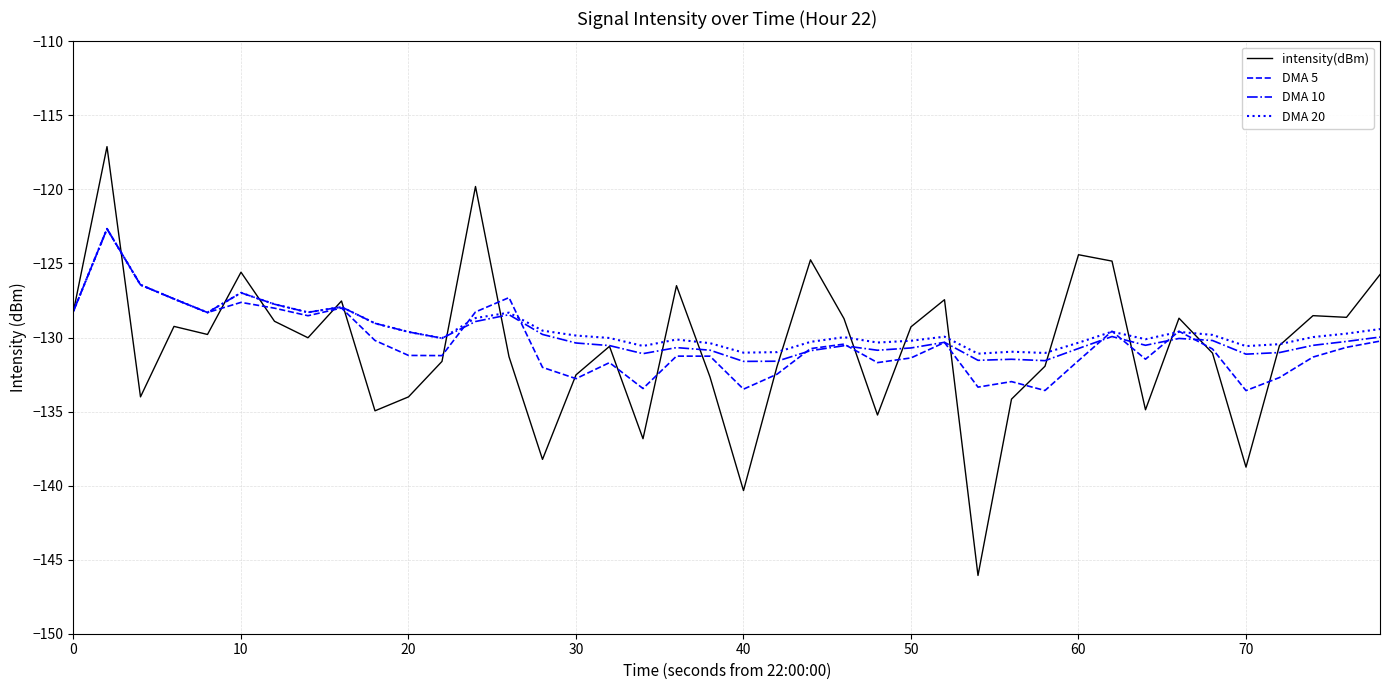

Does the chart display data point markers on the line(s)?

No